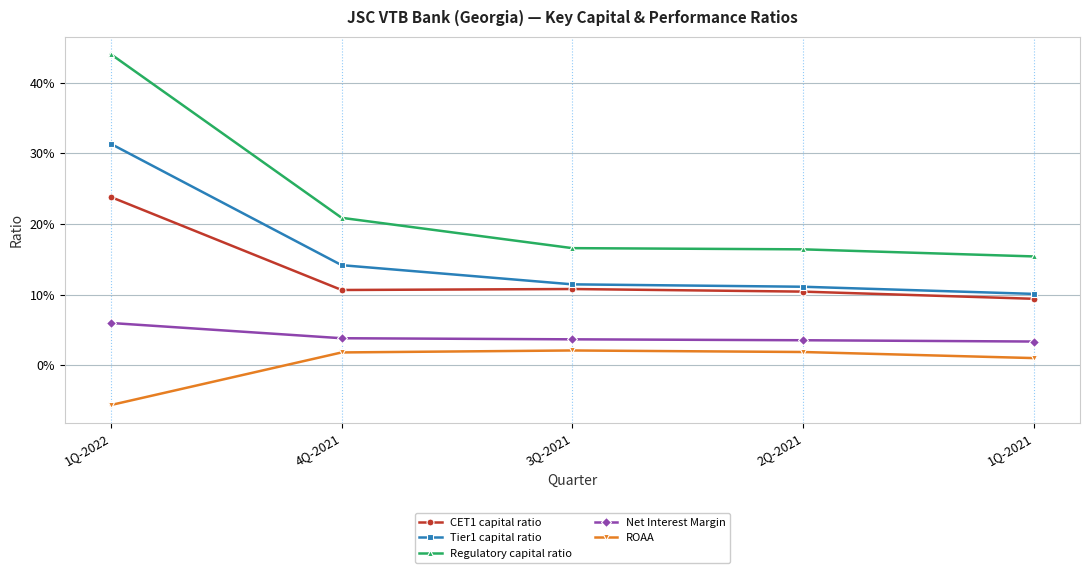

Is this an area chart (filled region under the line)?

No